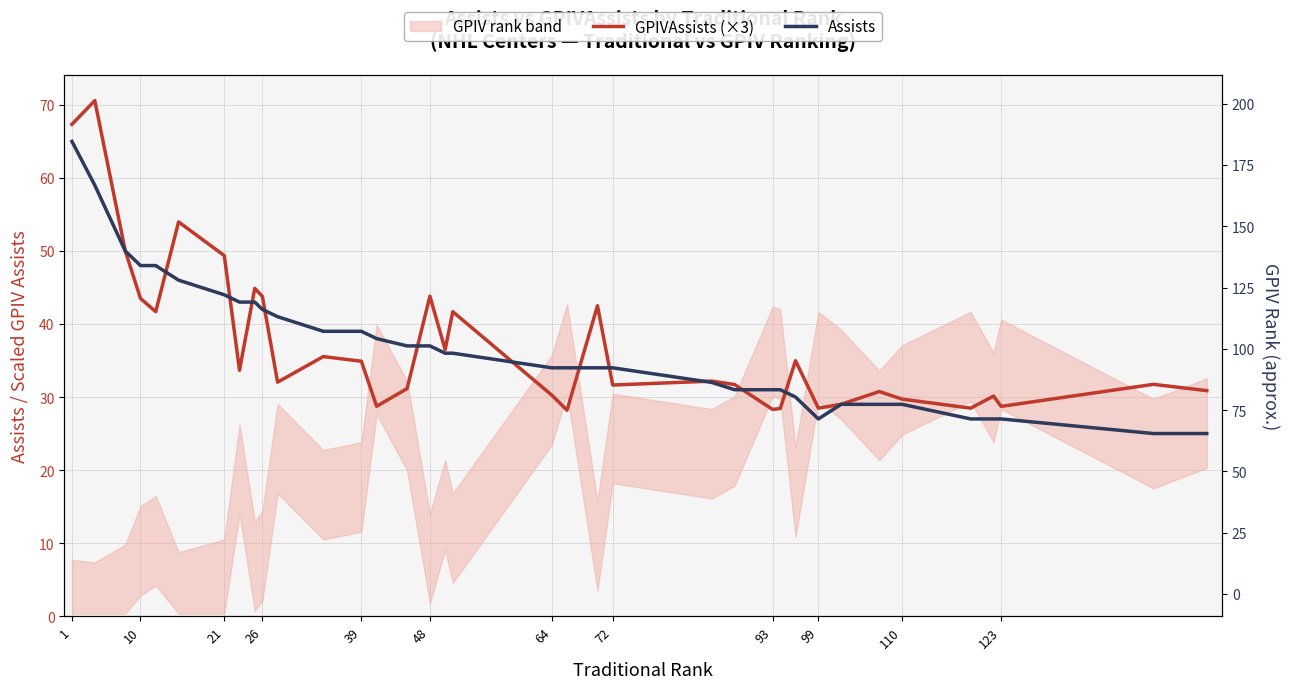

Rank the series by their average value, from lowest to highest.

Assists, GPIVAssists (×3)